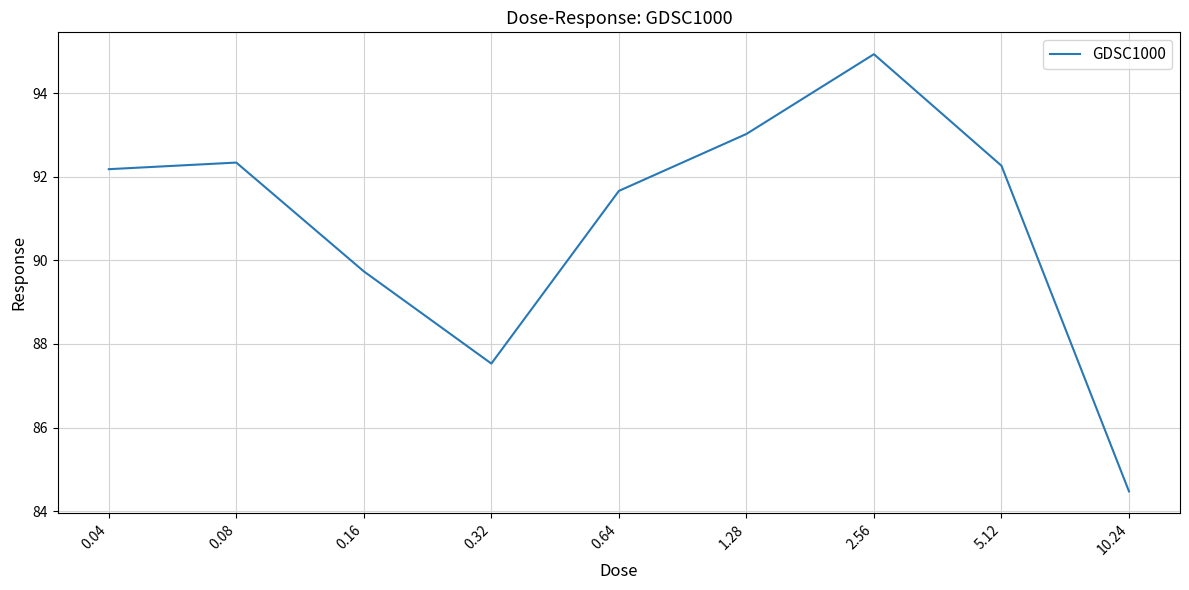

What is the average value?

90.9